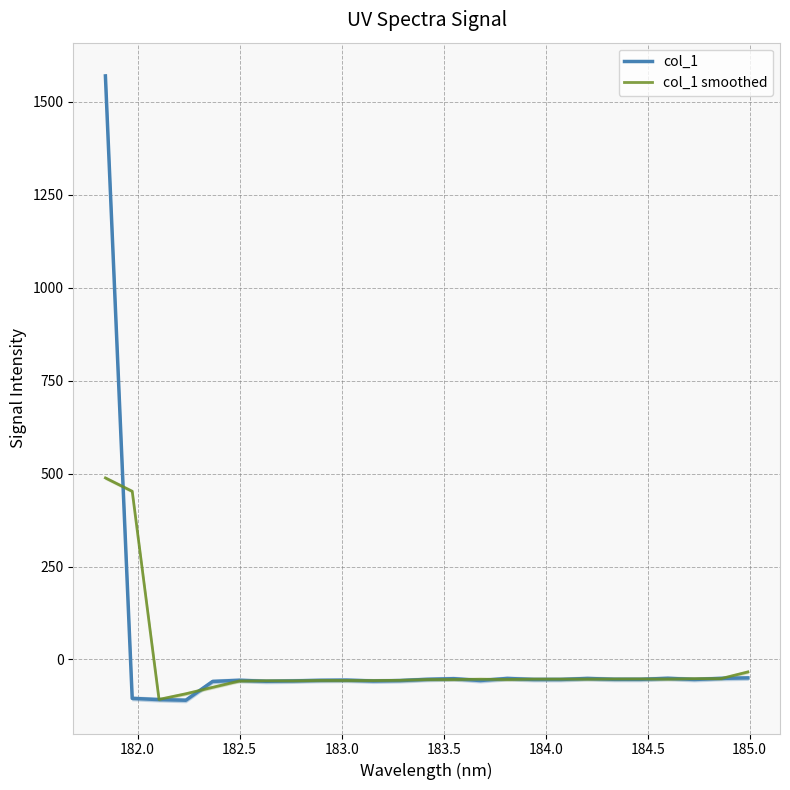

In col_1, how many points are lower than both neighbors (excluding endpoints)?

7